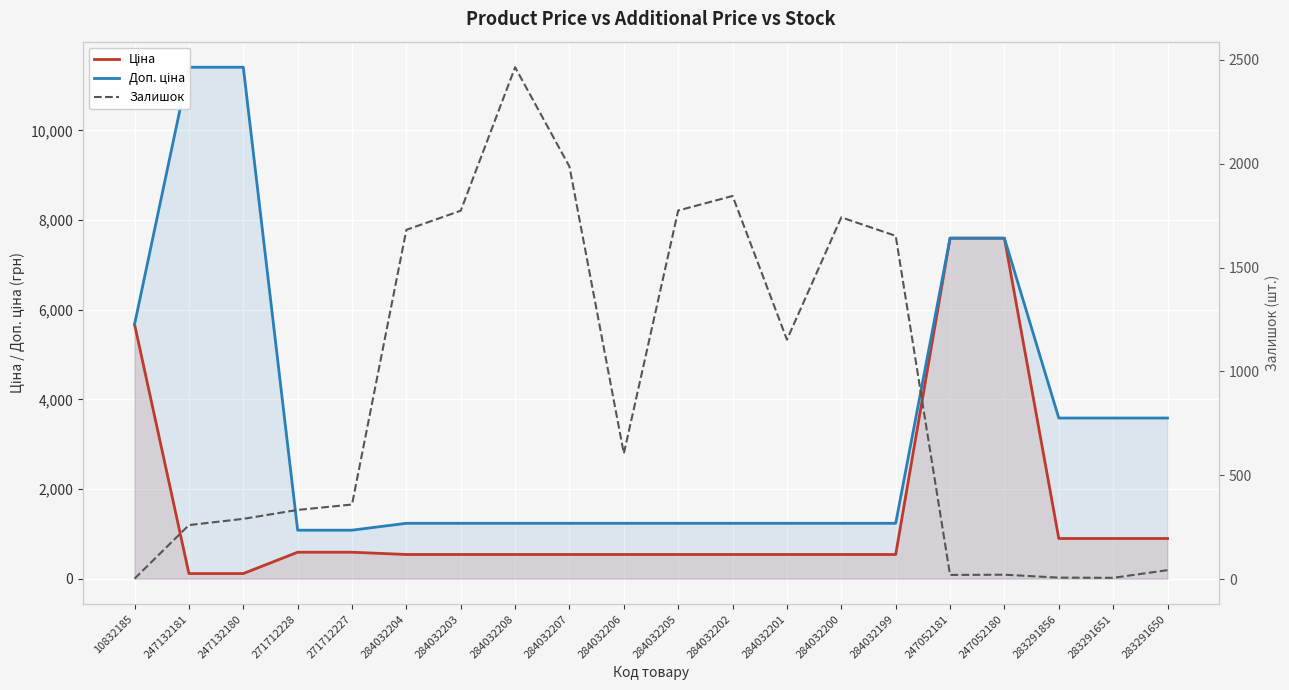

Rank the series by their average value, from highest to lowest.

Доп. ціна, Ціна, Залишок